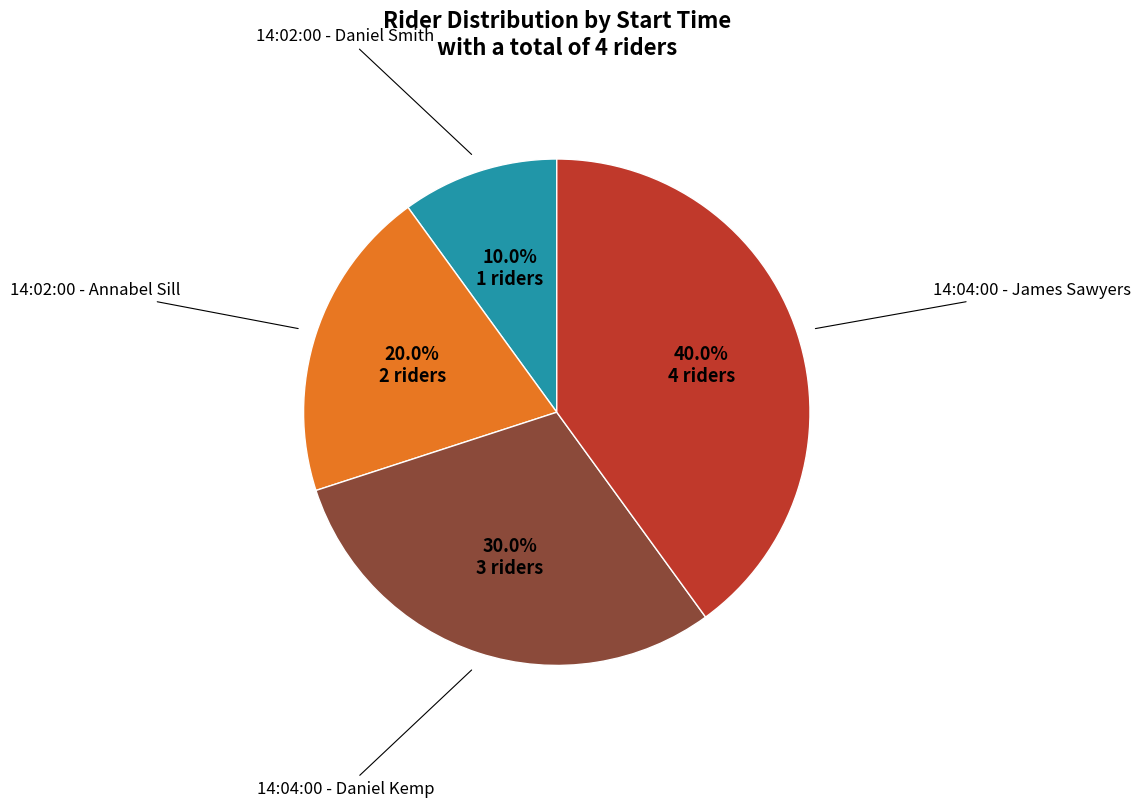

Is there any slice that represents more than half of the pie?

No